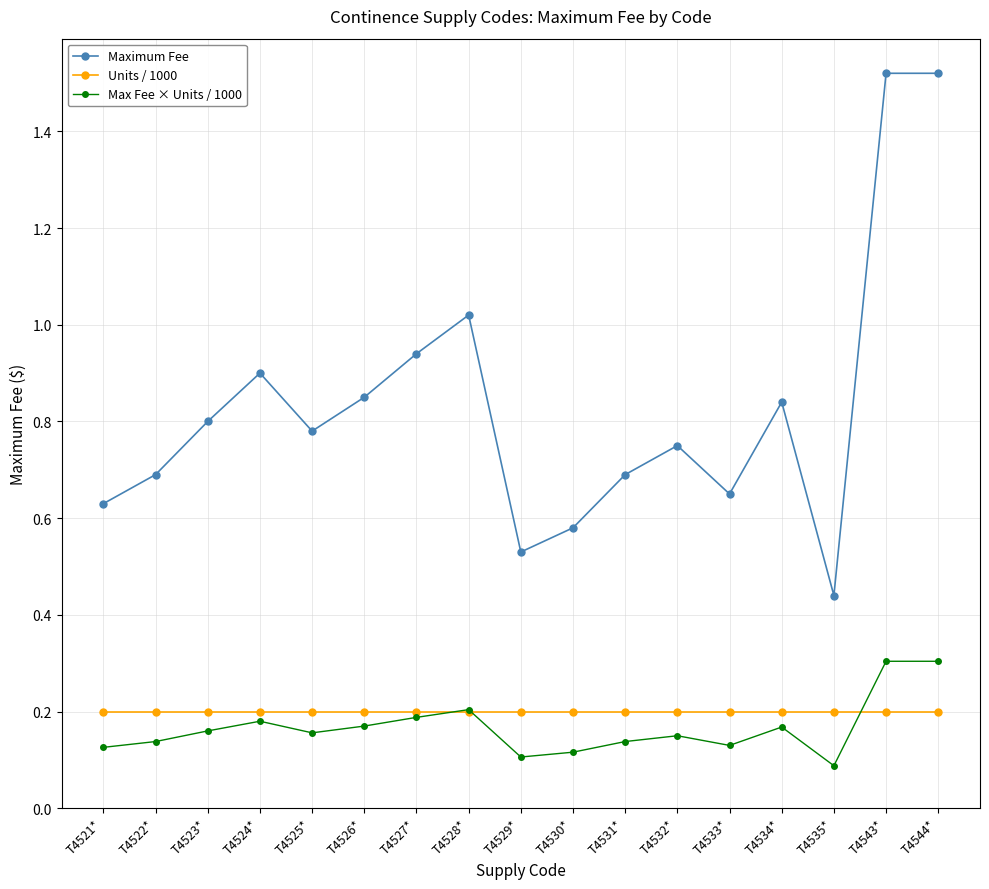

True or false: Max Fee × Units / 1000 has more than 2 interior local peaks.

True